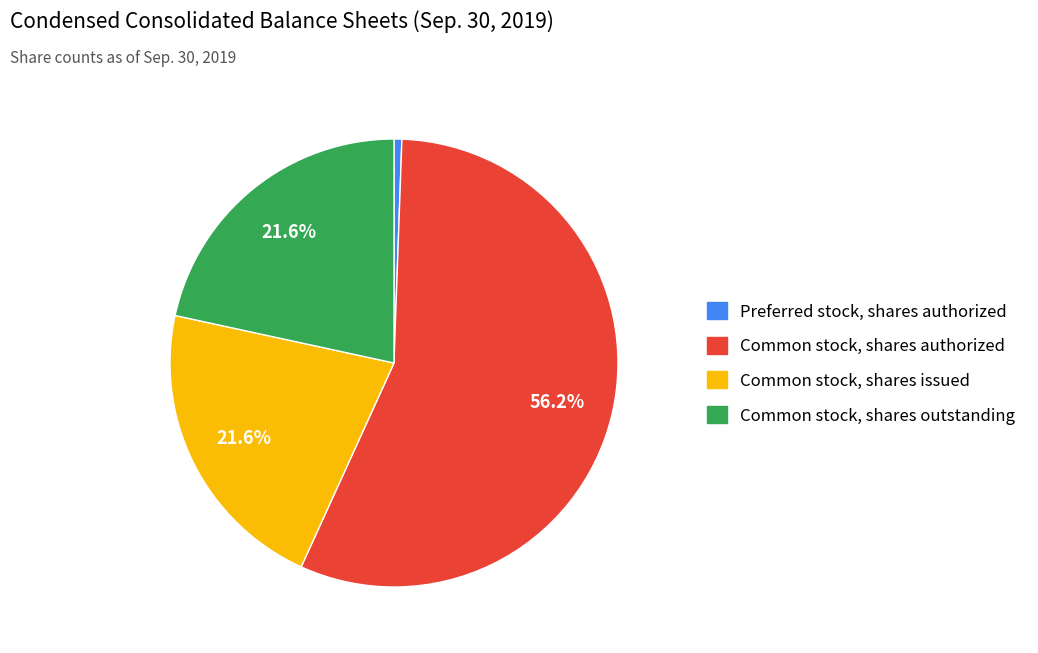

To the nearest percent, what is the difference between the Common stock, shares authorized and Preferred stock, shares authorized slice percentages?

56%